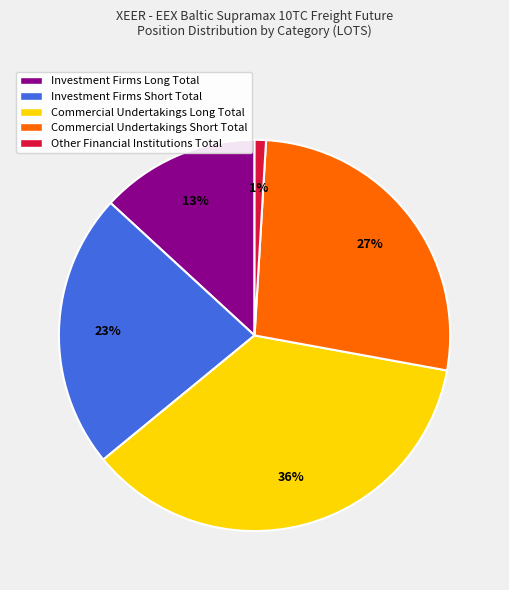

How many slices are in this pie chart?

5